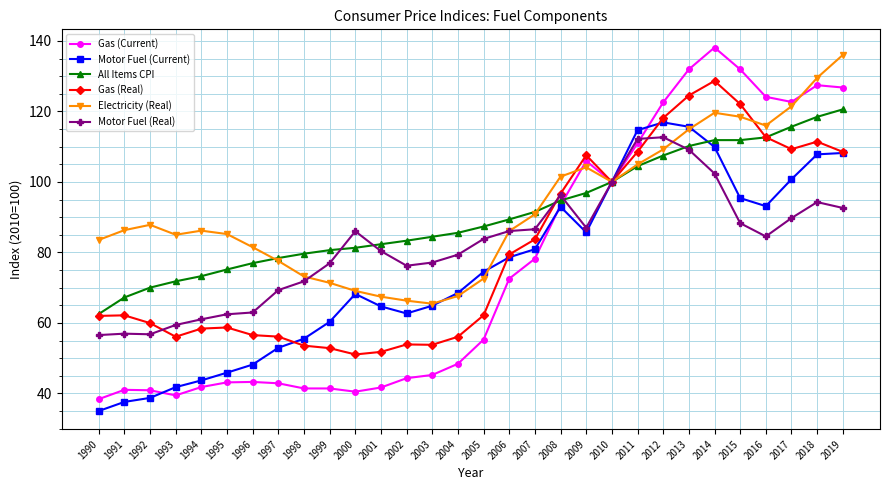

True or false: Motor Fuel (Real) has more than 0 interior local peaks.

True